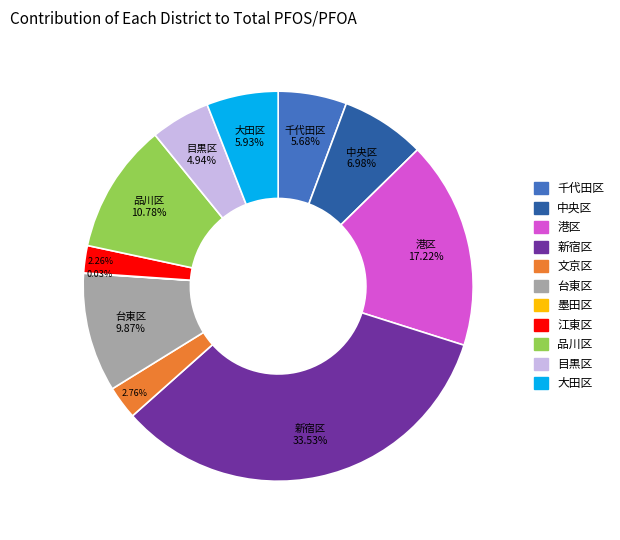

To the nearest percent, what portion does 江東区 represent?

2%